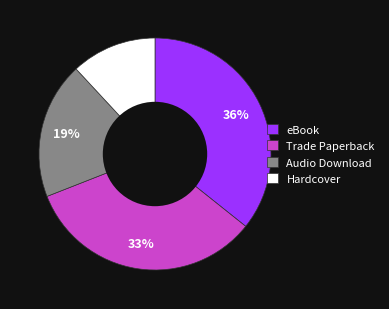

True or false: Hardcover accounts for 12% of the total.

True